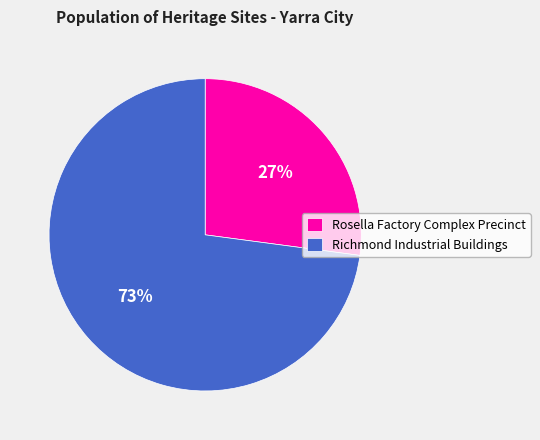

Which slice represents more than half of the pie?

Richmond Industrial Buildings